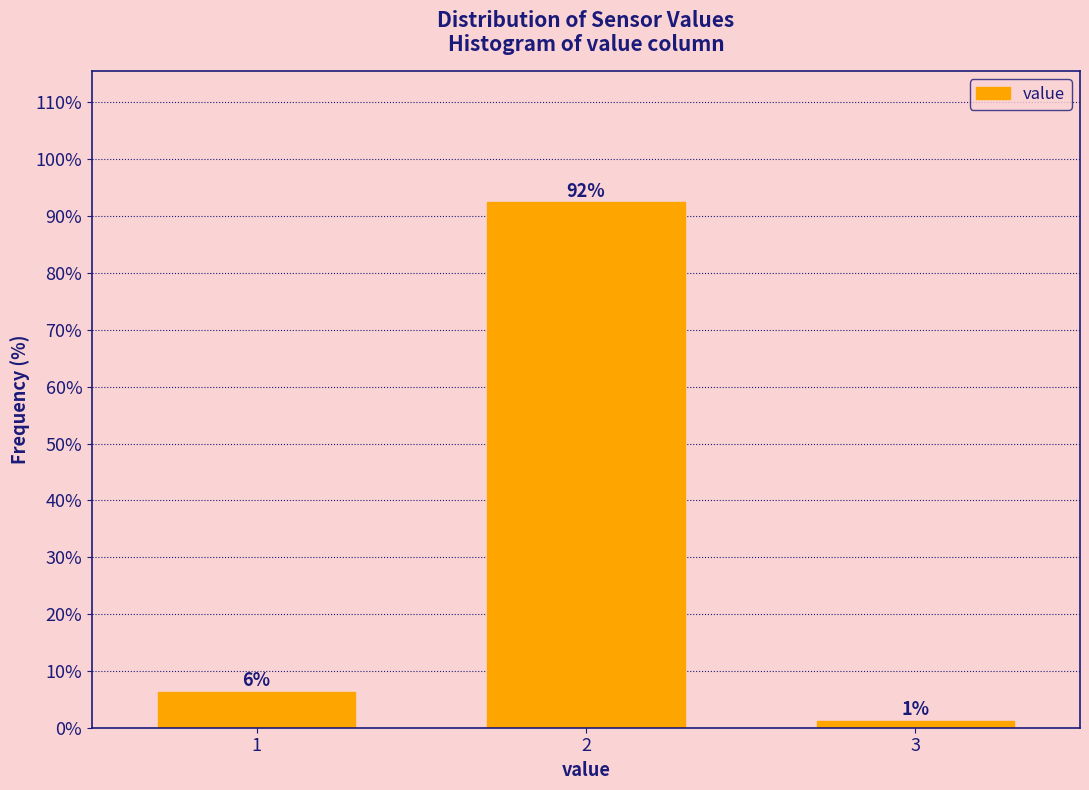

Are the bars horizontal?

No